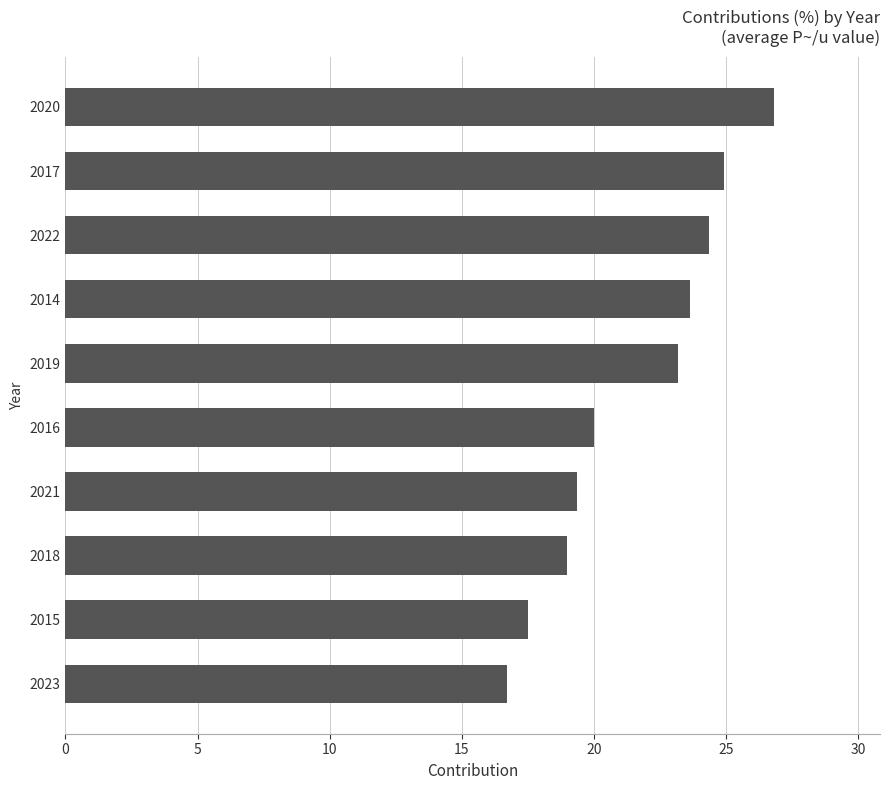

Are the bars horizontal?

Yes